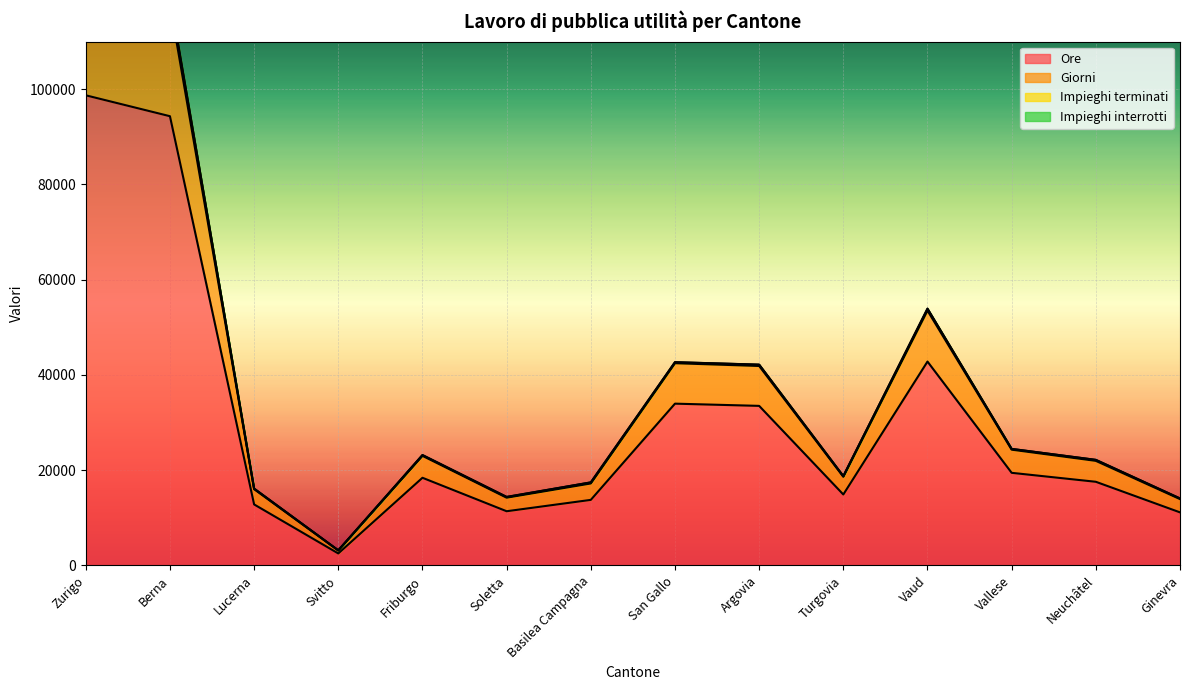

What is the lowest value of the Ore series?

2514